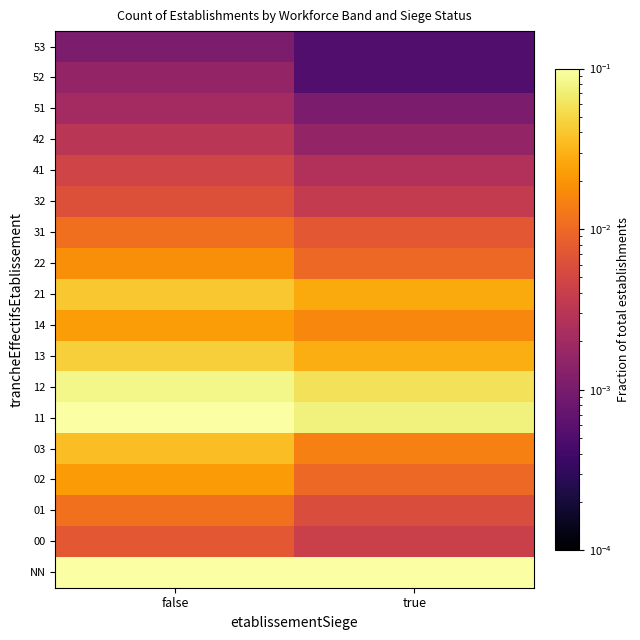

At false, list the series in order from smallest to largest.

53, 52, 51, 42, 41, 32, 00, 31, 01, 22, 02, 14, 03, 21, 13, 12, 11, NN